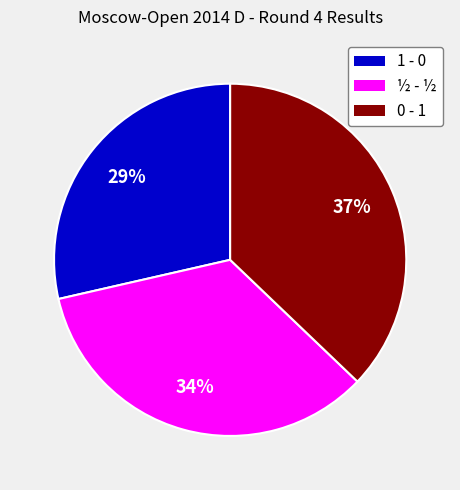

Between 0 - 1 and 1 - 0, which is larger?

0 - 1